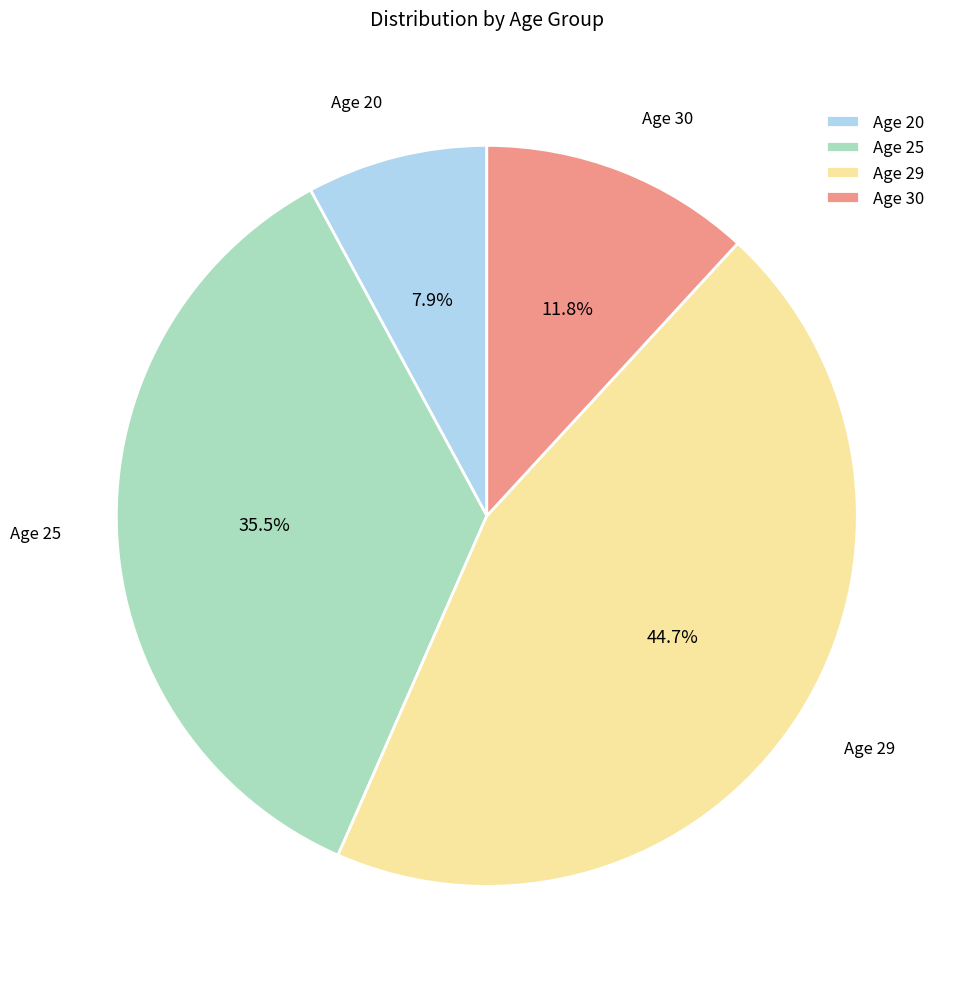

What is the largest slice in the pie chart?

Age 29